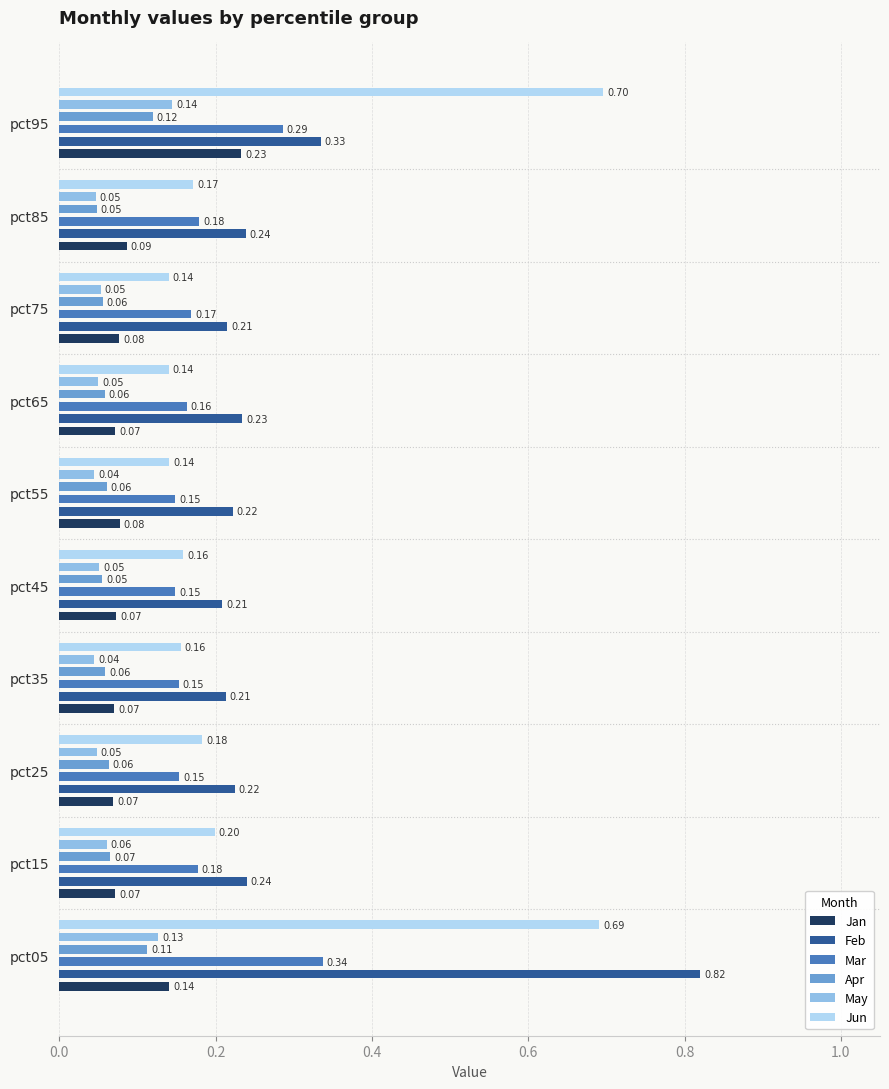

What value does the Mar series have at pct85?

0.2